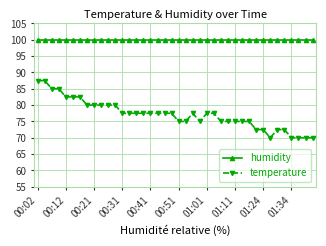

At which label does humidity reach its peak?

00:02